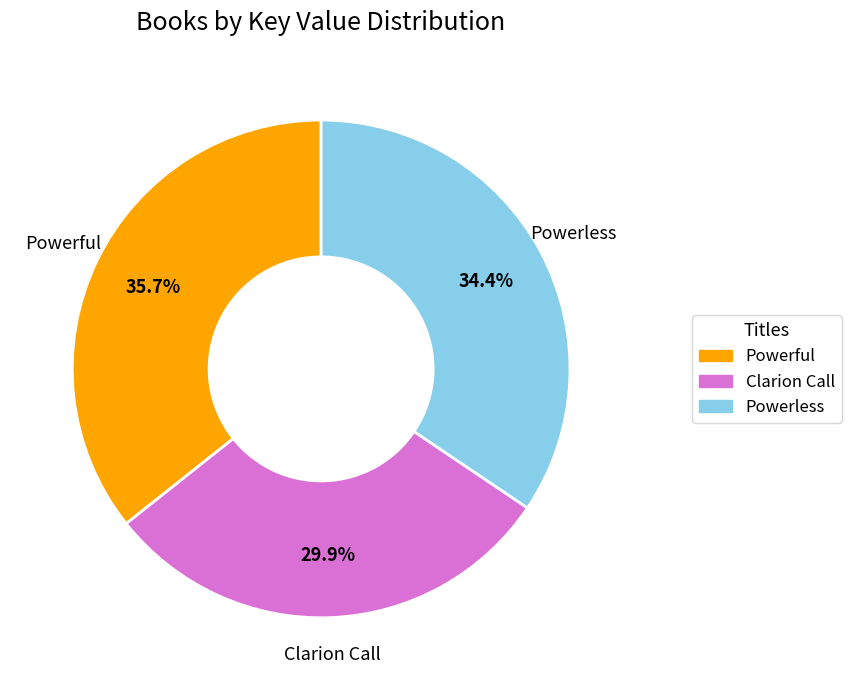

To the nearest percent, what is the difference between the Powerful and Clarion Call slice percentages?

6%